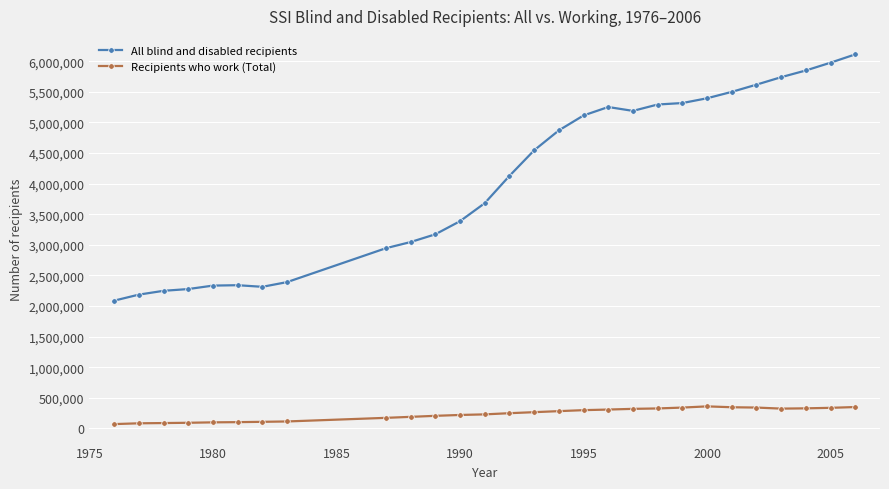

Rank the series by their average value, from highest to lowest.

All blind and disabled recipients, Recipients who work (Total)